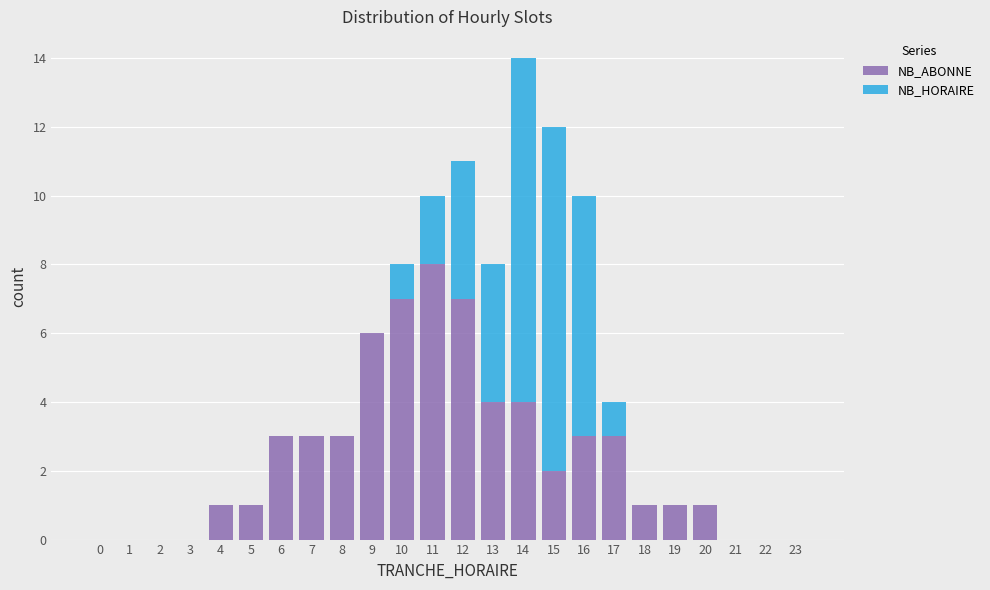

True or false: NB_ABONNE has a value of 3 at 23.

False